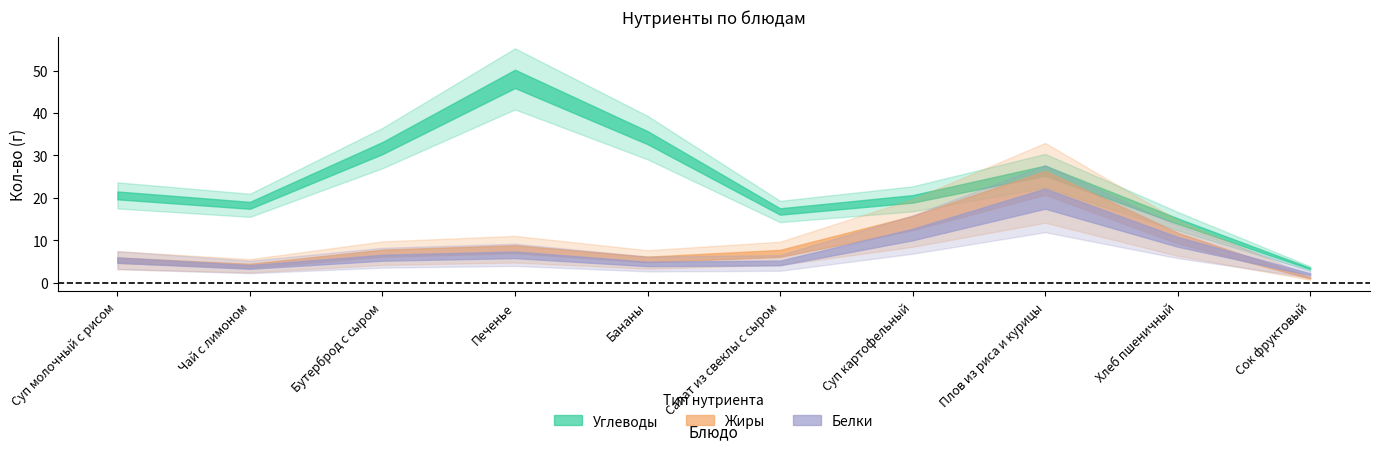

Which series has the widest spread of values?

Углеводы